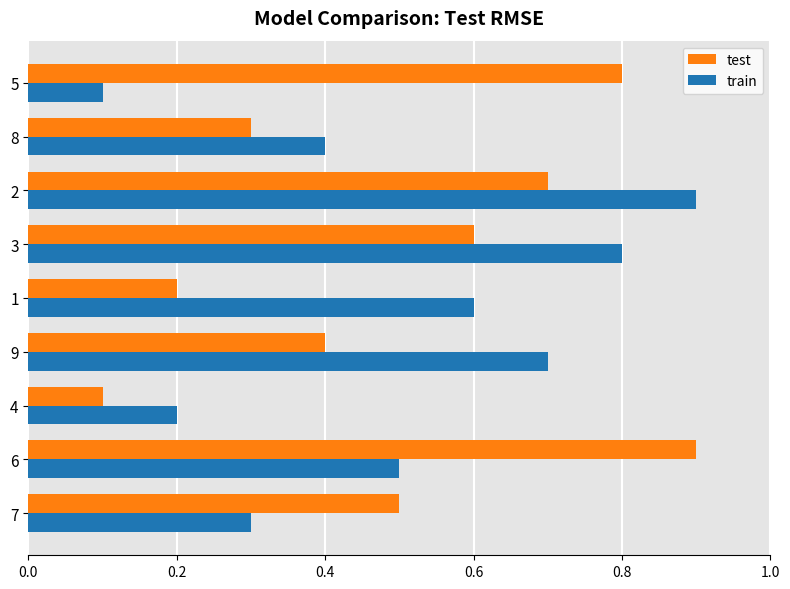

How many train values are between 0 and 1?

9